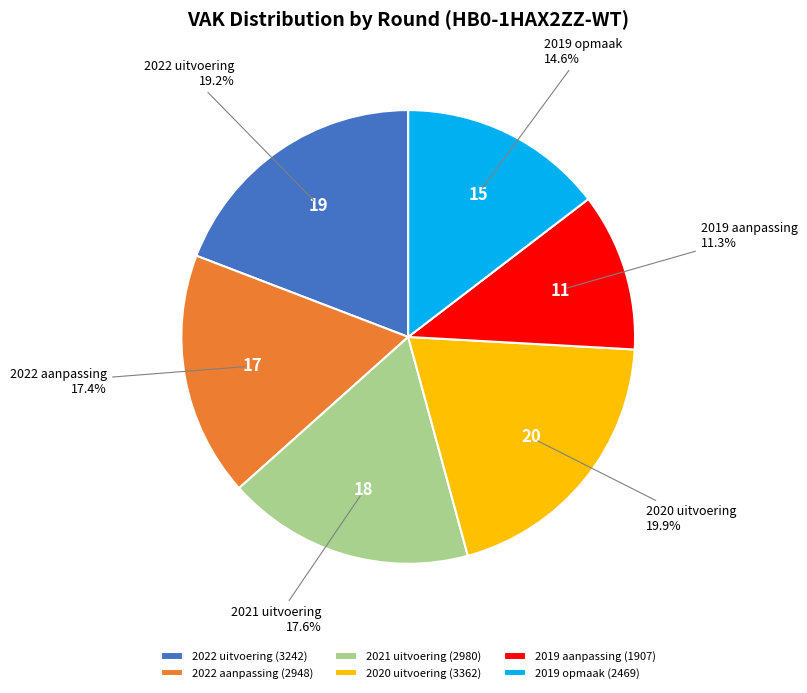

The 2022 uitvoering slice represents 19% of the pie. True or false?

True